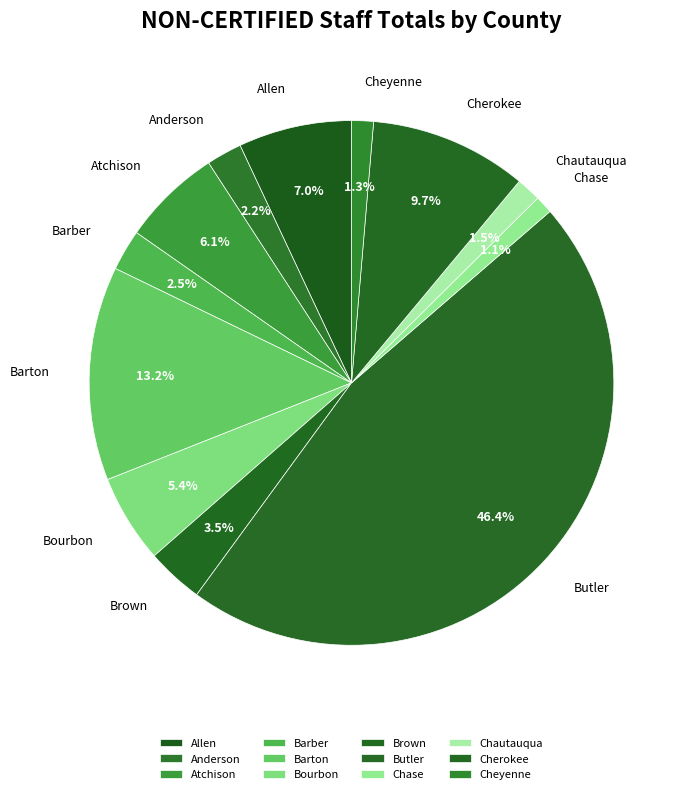

Combined, do Butler and Barber account for over 50%?

No